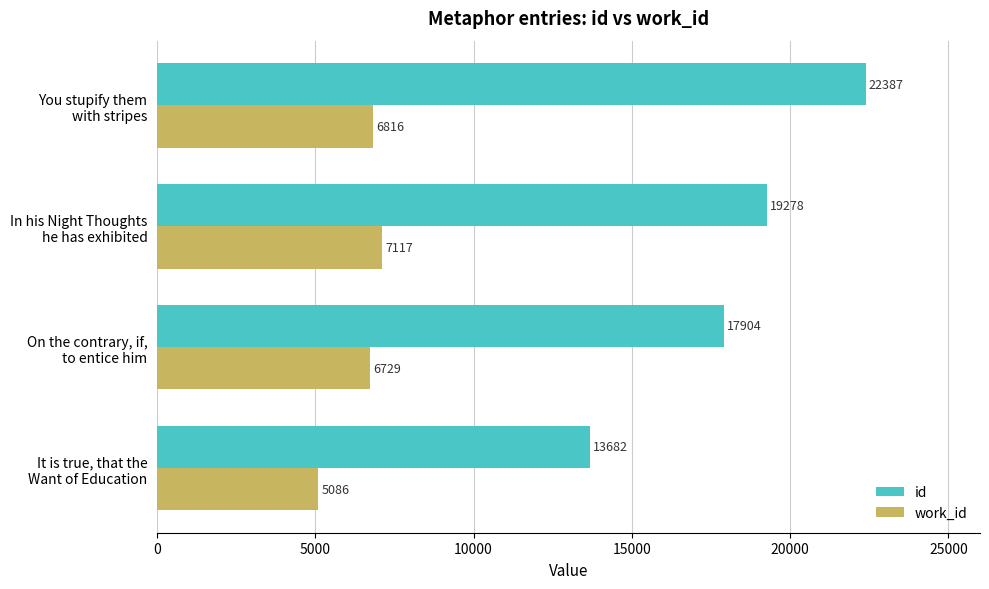

Where is work_id nearest to the value 6101?

On the contrary, if,
to entice him